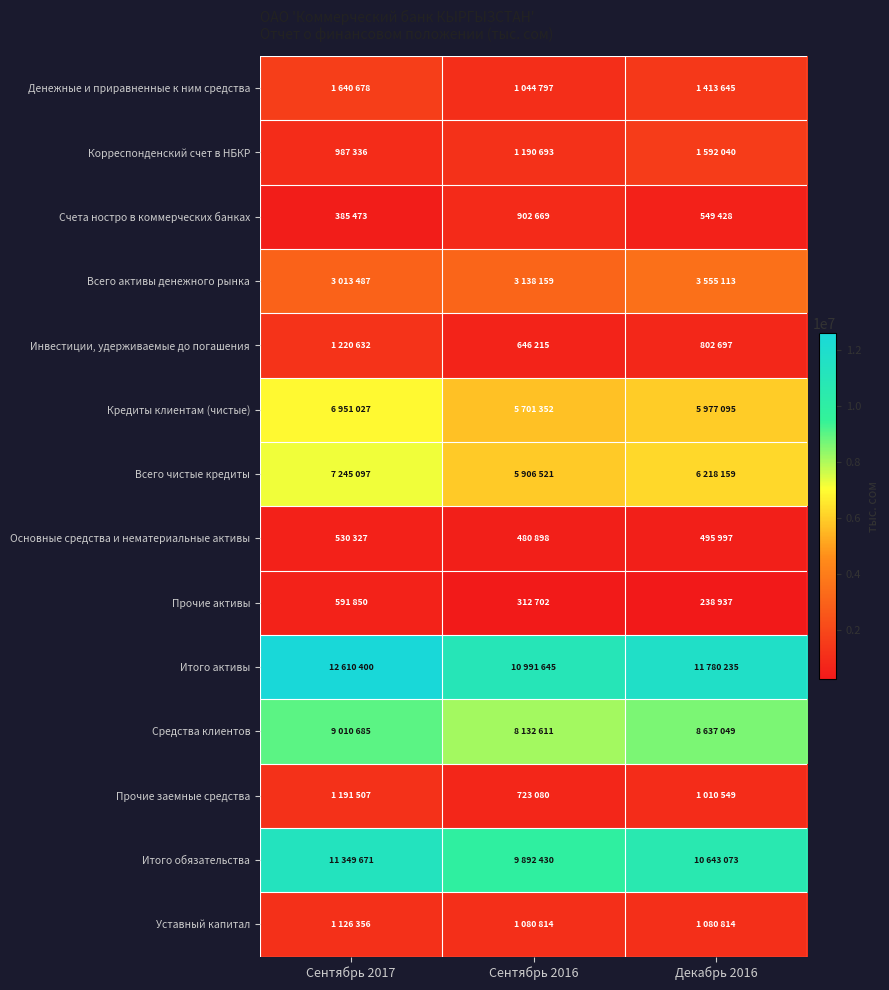

List the series in order of their peak value, highest first.

Итого активы, Итого обязательства, Средства клиентов, Всего чистые кредиты, Кредиты клиентам (чистые), Всего активы денежного рынка, Денежные и приравненные к ним средства, Корреспонденский счет в НБКР, Инвестиции, удерживаемые до погашения, Прочие заемные средства, Уставный капитал, Счета ностро в коммерческих банках, Прочие активы, Основные средства и нематериальные активы